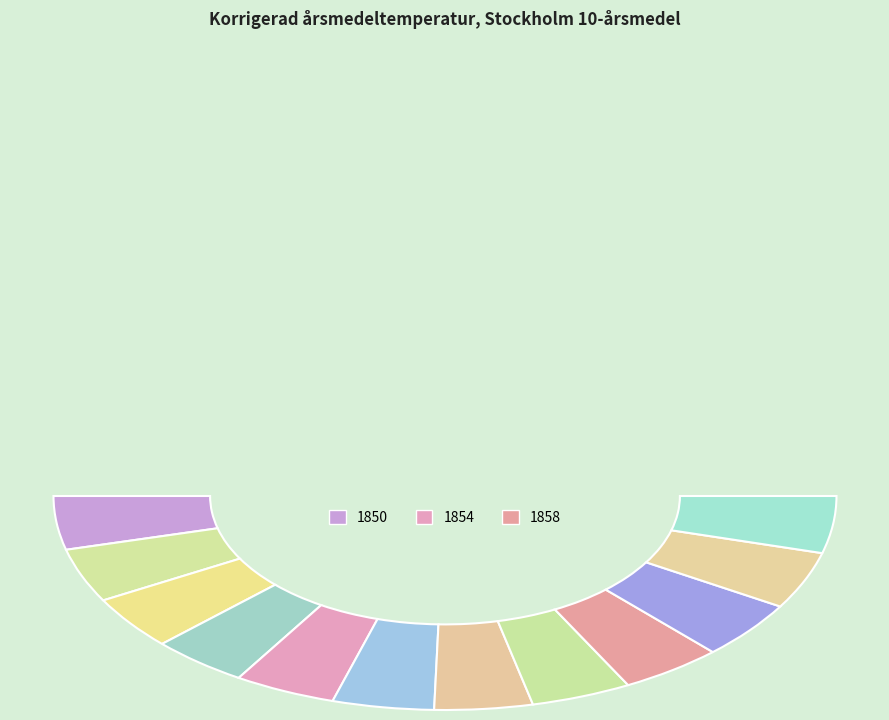

What is the smallest slice in the pie chart?

1853